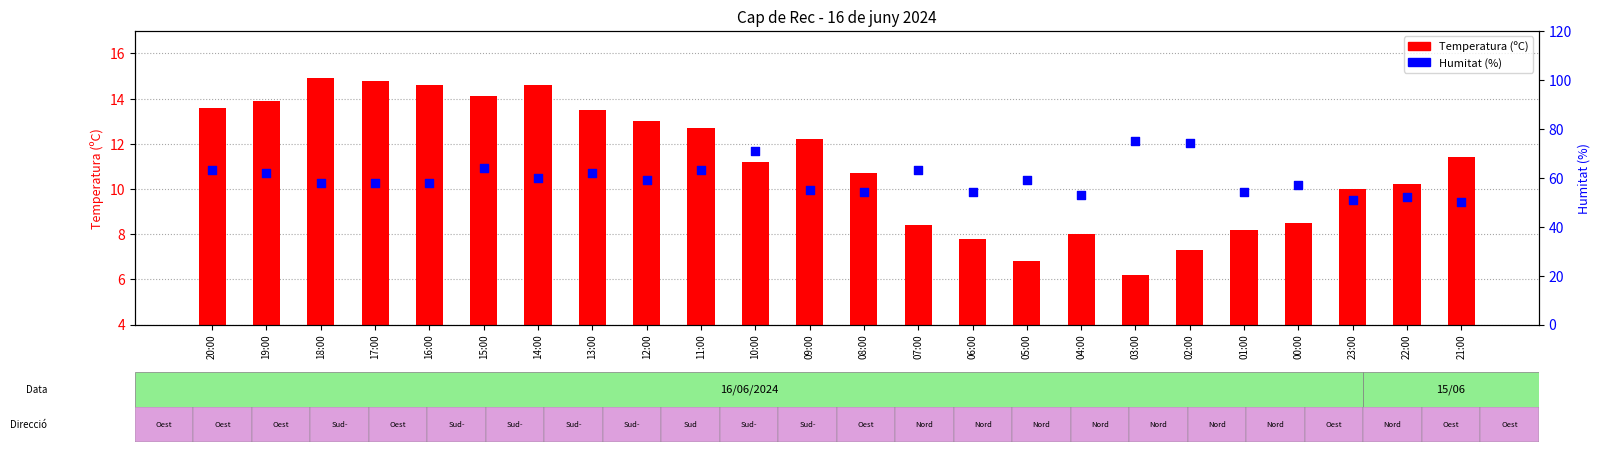

At how many categories does at least one series exceed 53?

20